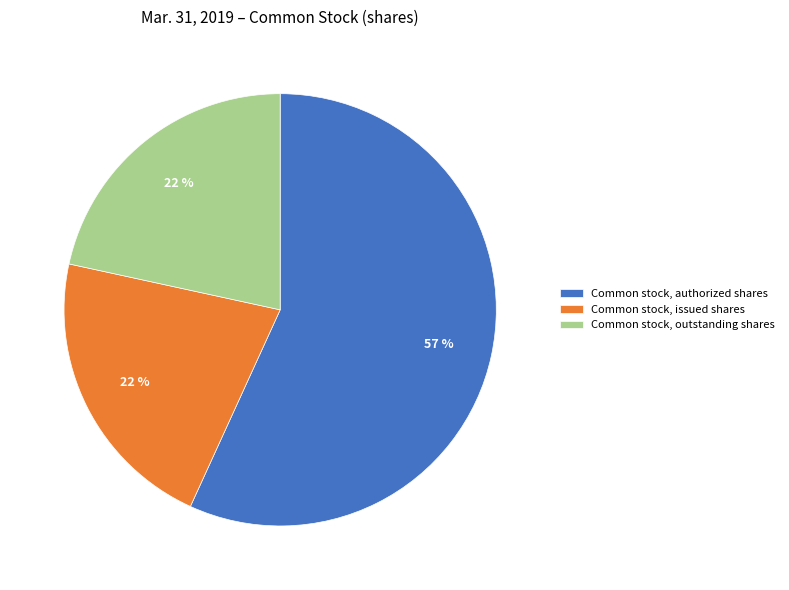

The Common stock, outstanding shares slice represents 29% of the pie. True or false?

False